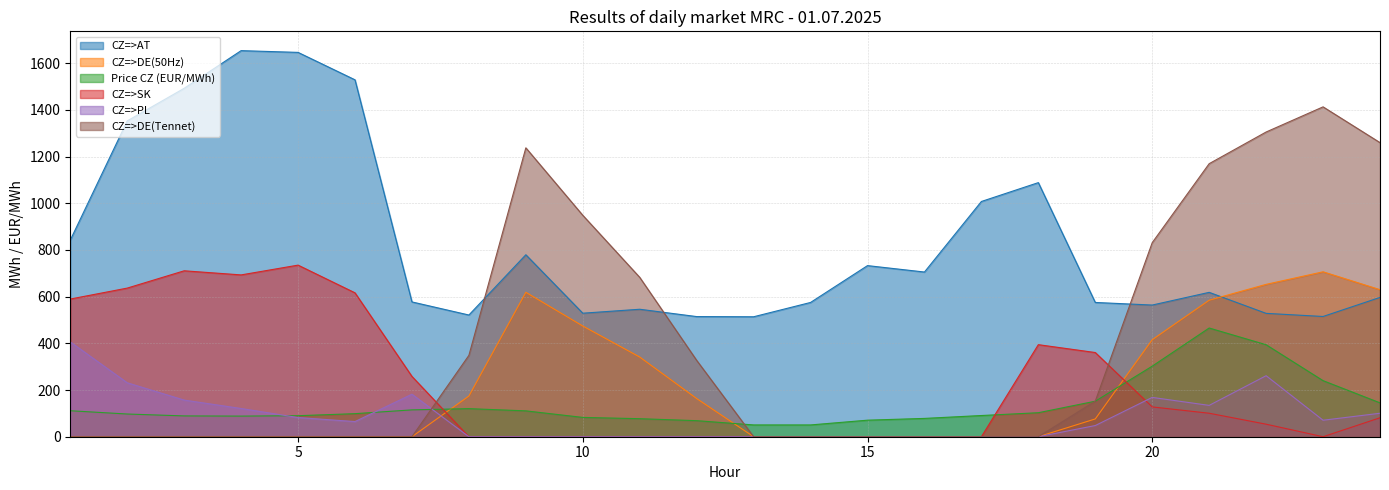

Which series has the largest total across all categories?

CZ=>AT